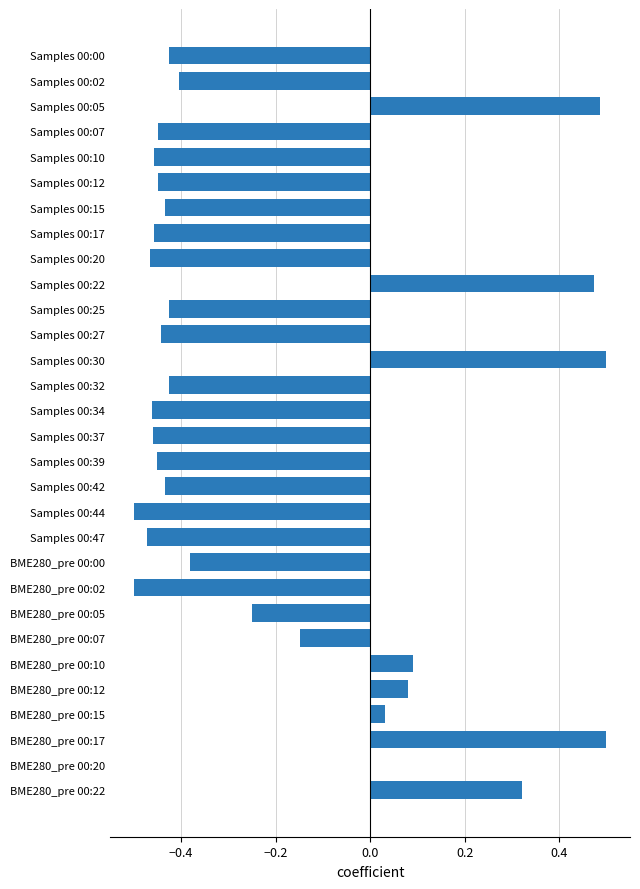

Which has a higher value, Samples 00:17 or BME280_pre 00:05?

BME280_pre 00:05